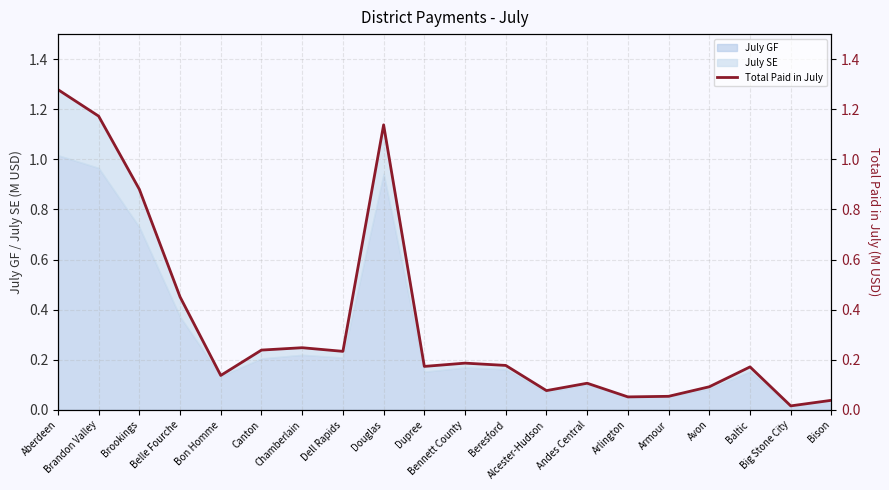

What is the sum of all values?

6.9